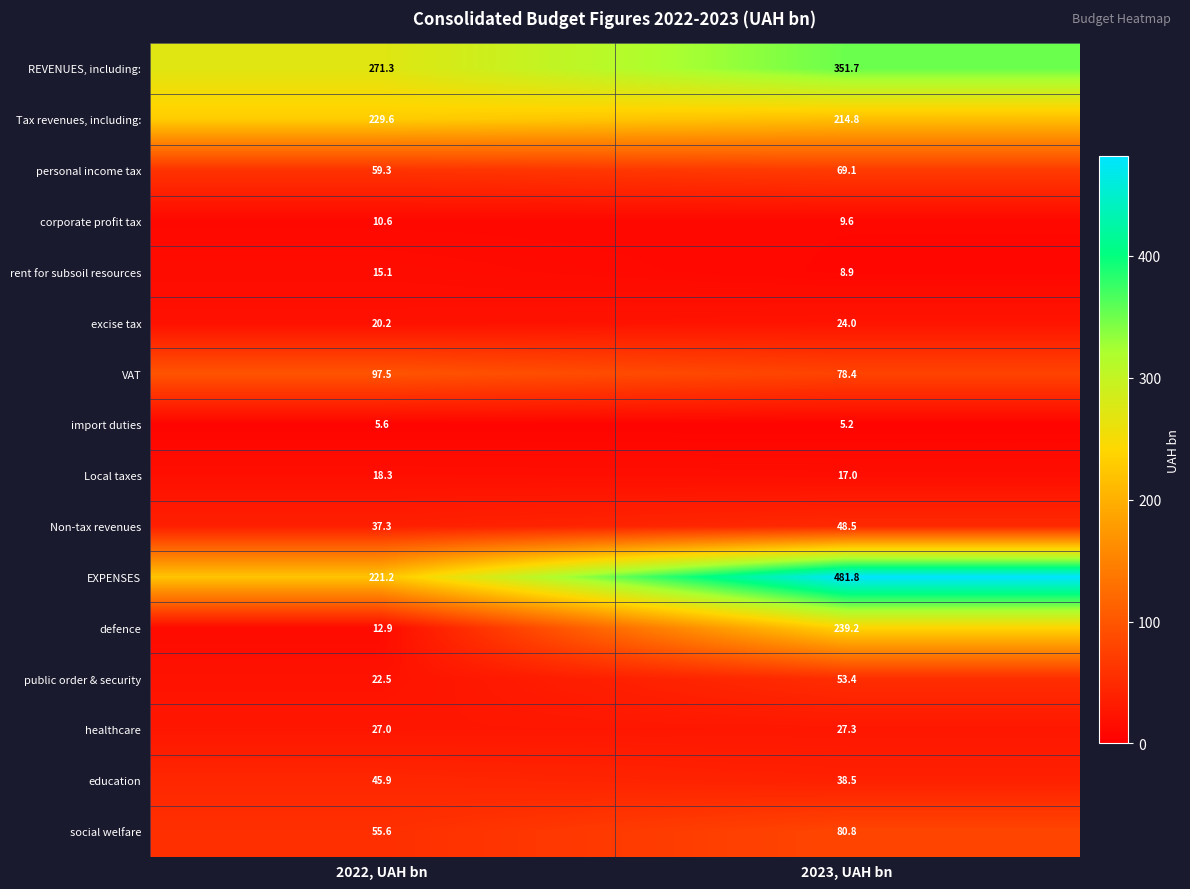

What is the difference between the highest and lowest values at 2023, UAH bn?

476.6